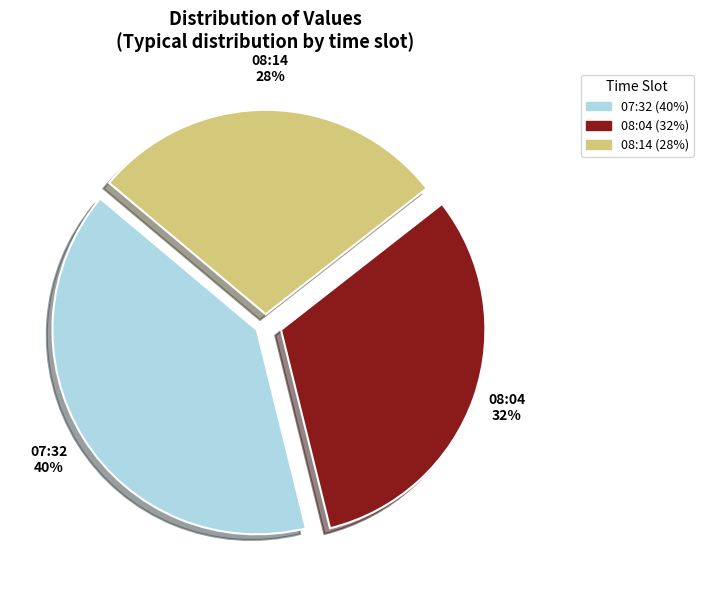

How many slices are in this pie chart?

3